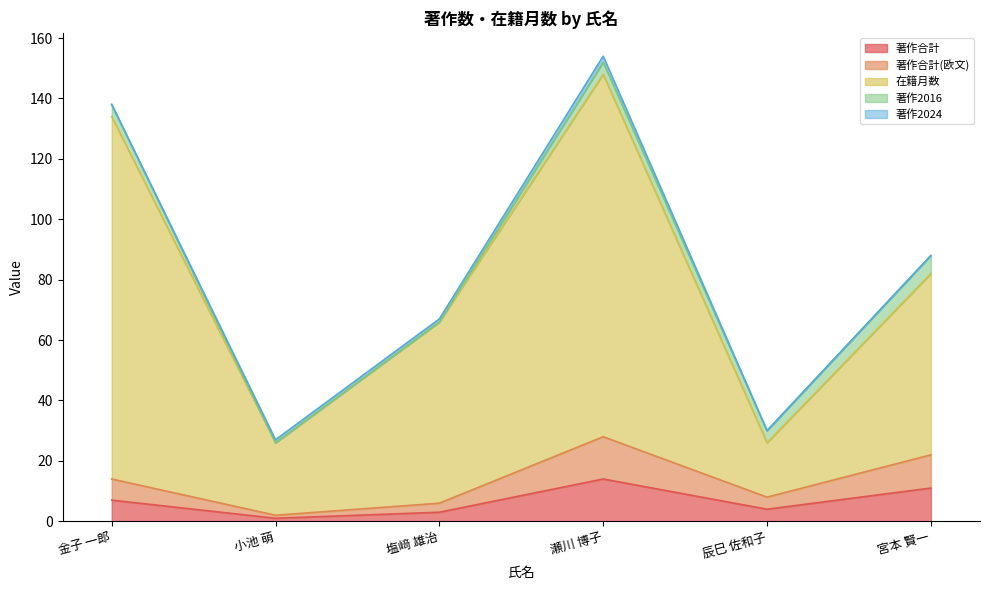

At which label does 在籍月数 first exceed 82?

金子 一郎